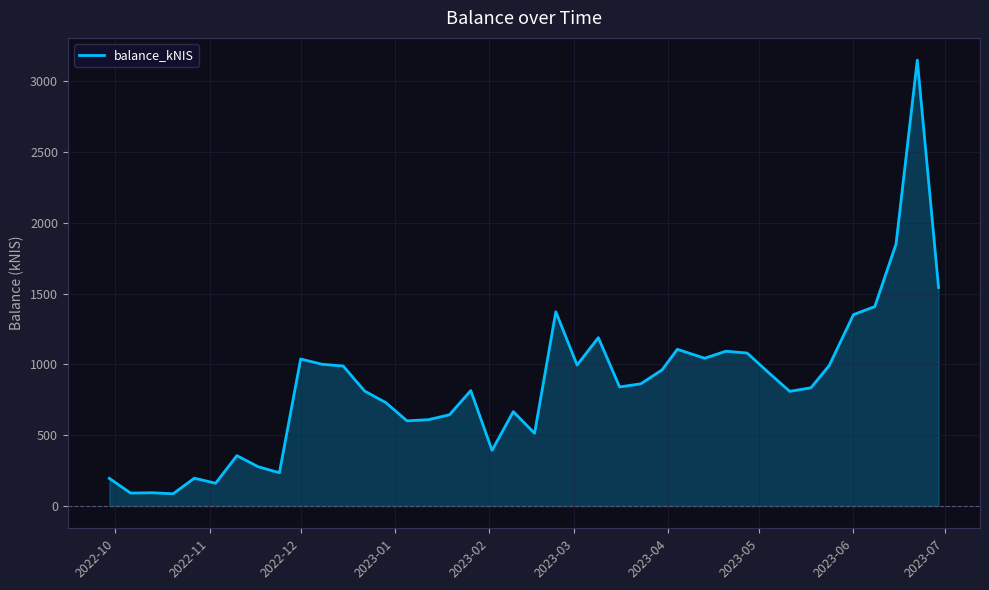

What is the difference between the maximum and minimum values?

3061.5